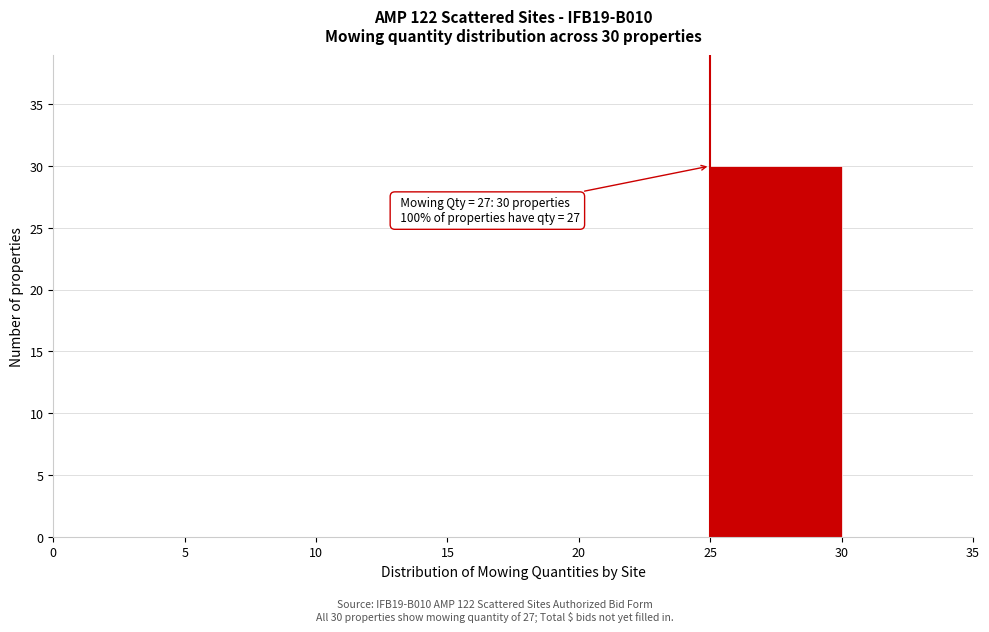

Which range on the x-axis has the tallest bar?

25 to 30